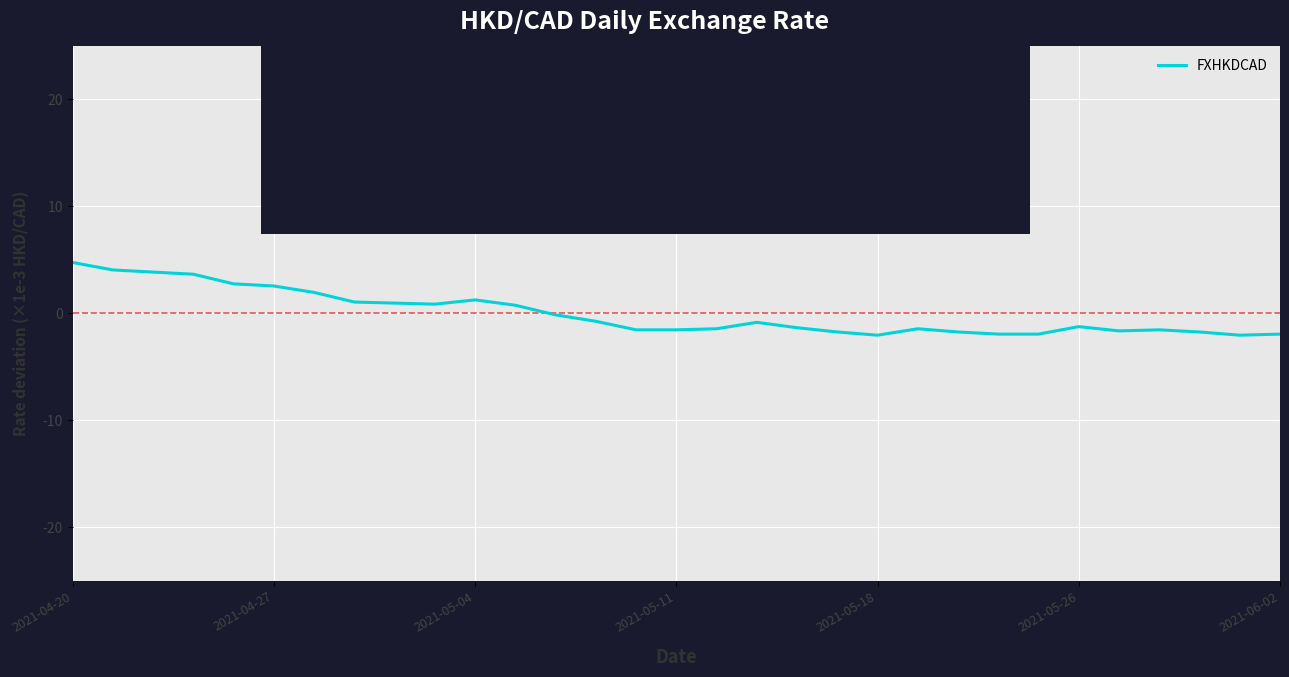

What is the maximum value shown in the chart?

4.8